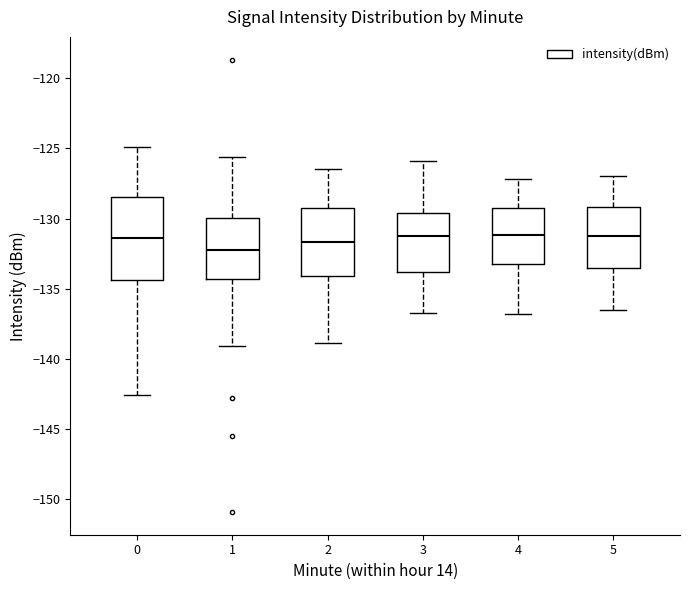

Which box is the tallest, from its lower edge to its upper edge?

0